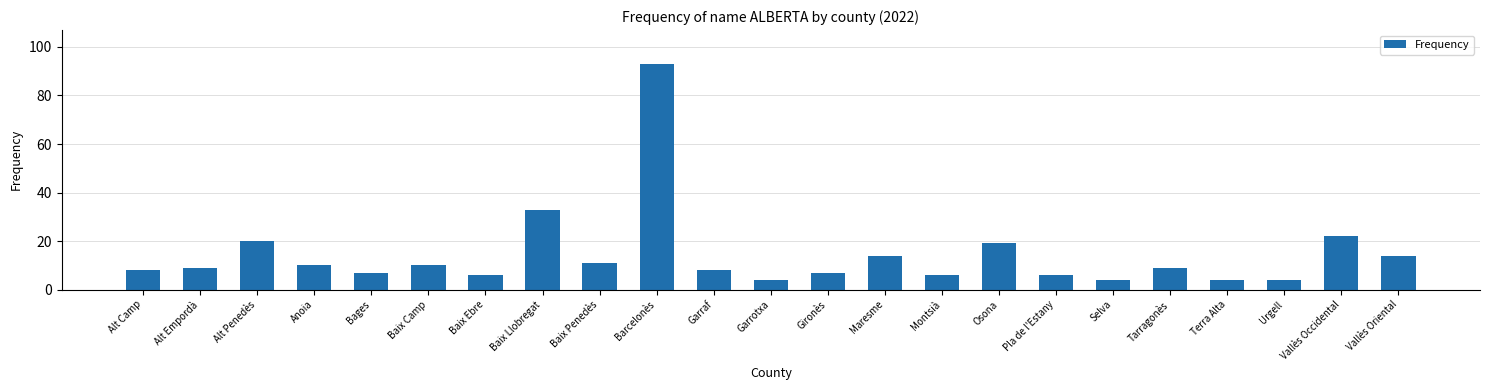

What is the greatest value displayed?

93